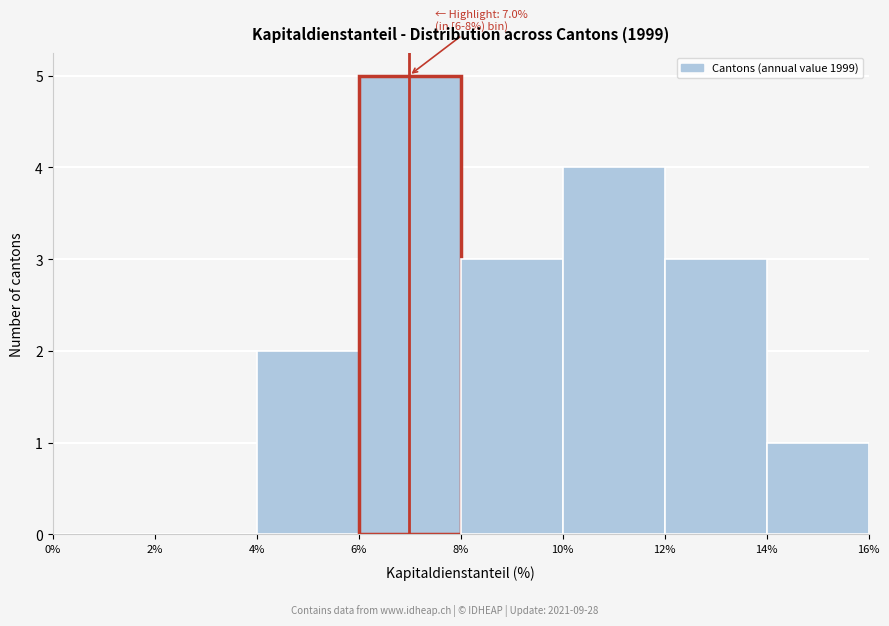

Which range on the x-axis has the tallest bar?

6% to 8%